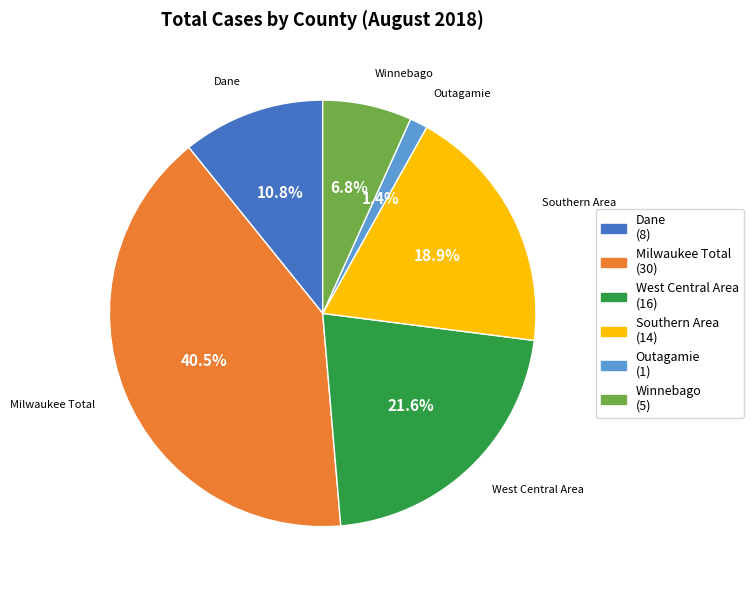

Count the number of slices in the pie.

6